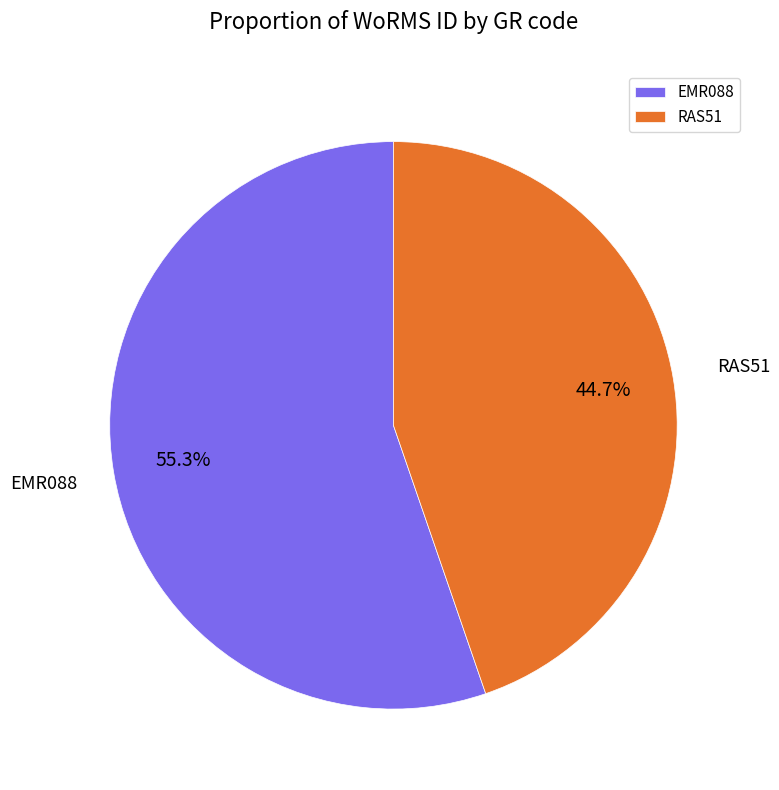

Approximately how many times larger is the value at EMR088 compared to RAS51?

1.2